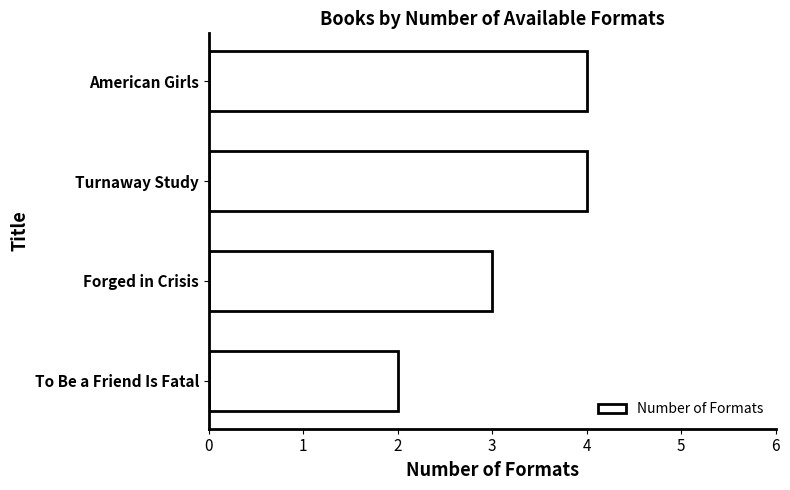

How many values are between 3 and 4?

3